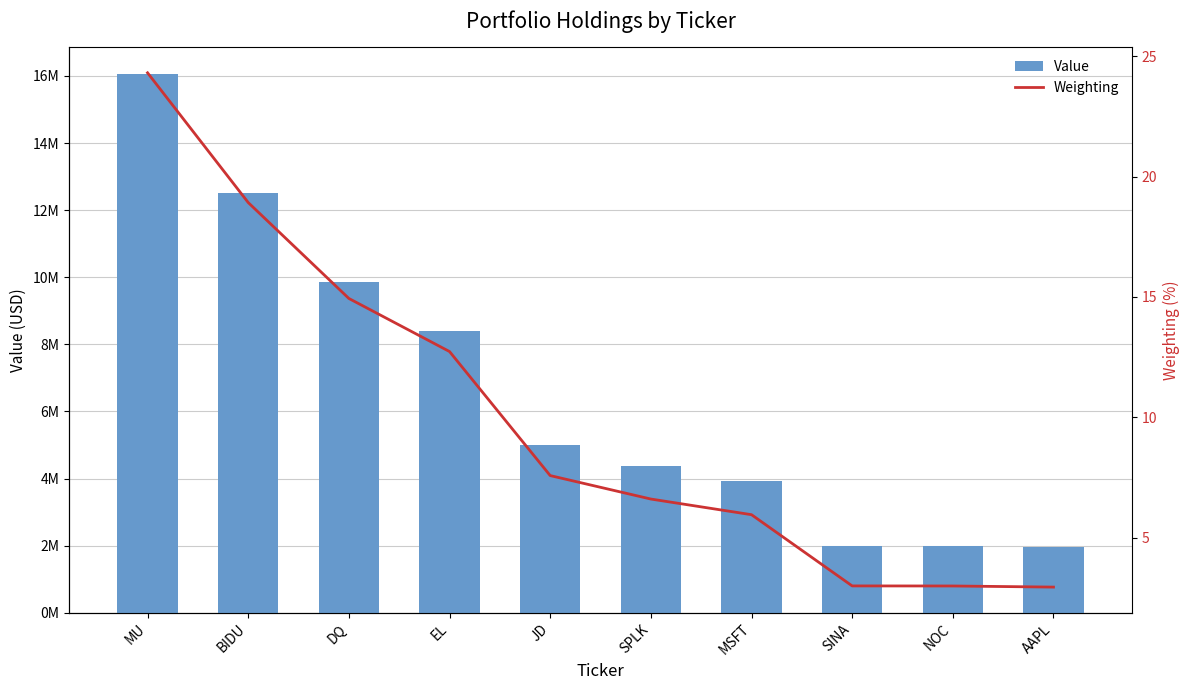

How many values in the Value series exceed 5010000?

4